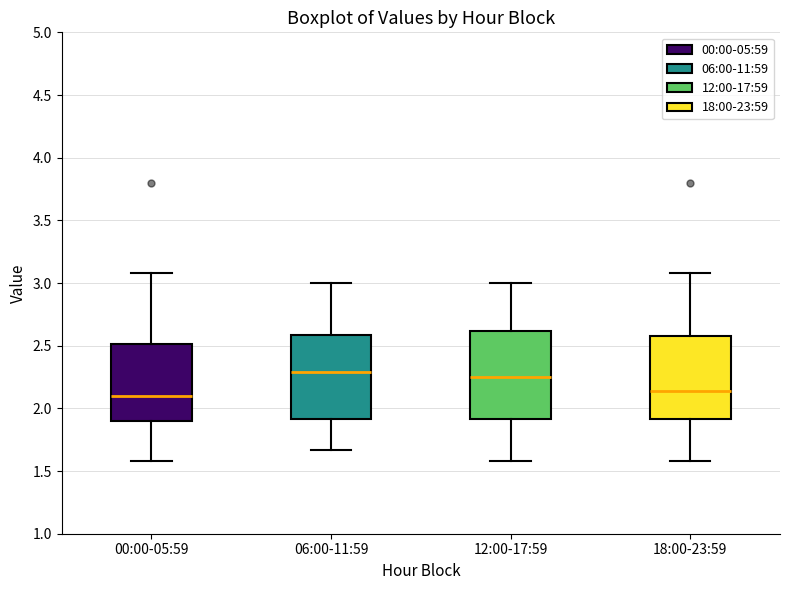

Reading left to right, transcribe this box plot: for each box, give where its median line is, the range the box spans, and where its two whiskers end, as read against the y-axis. The values are not printed on the chart, so give them approximately, as read against the axis.

00:00-05:59: median 2.10, box 1.90 to 2.50, whiskers 1.60 to 3.10
06:00-11:59: median 2.30, box 1.90 to 2.60, whiskers 1.65 to 3.00
12:00-17:59: median 2.25, box 1.90 to 2.60, whiskers 1.60 to 3.00
18:00-23:59: median 2.15, box 1.90 to 2.60, whiskers 1.60 to 3.10